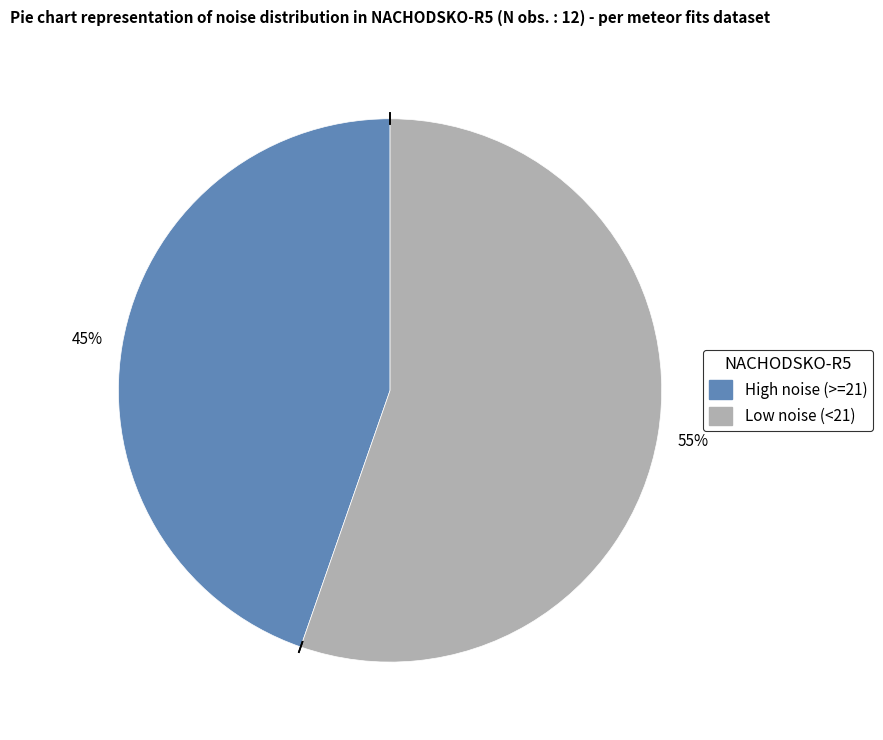

How many segments does this pie chart have?

2